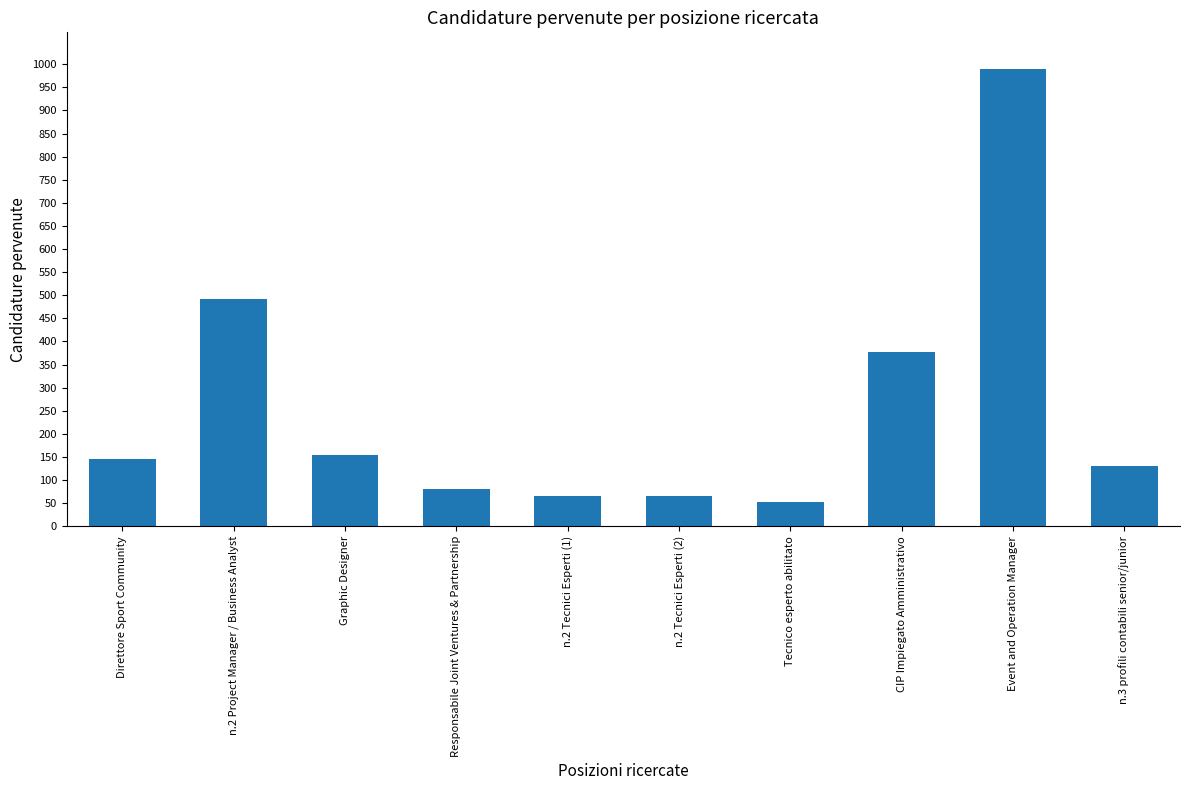

What is the change in value from Responsabile Joint Ventures & Partnership to Tecnico esperto abilitato?

-29